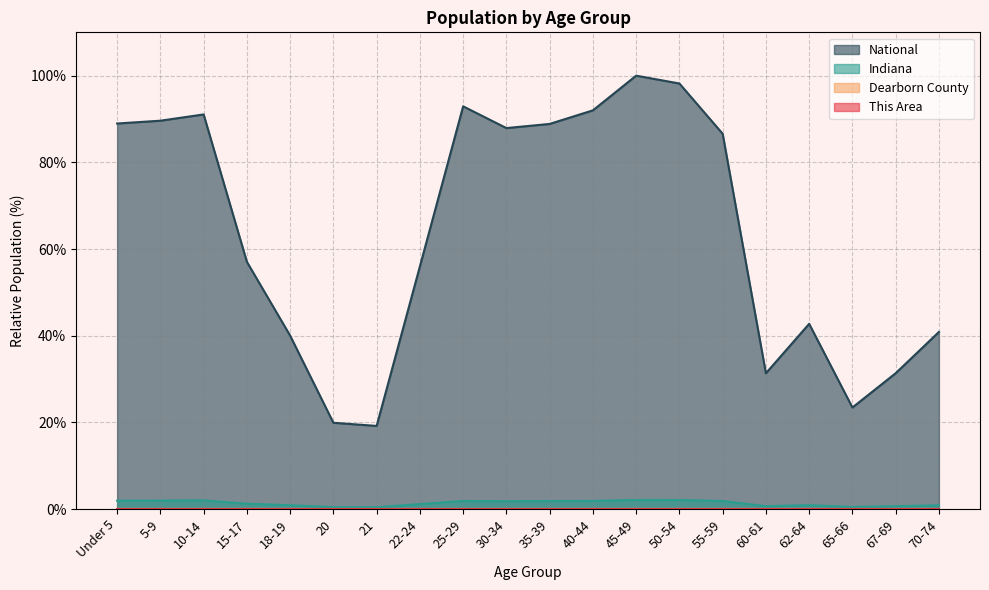

Rank the series by their maximum value, from highest to lowest.

National, Indiana, Dearborn County, This Area